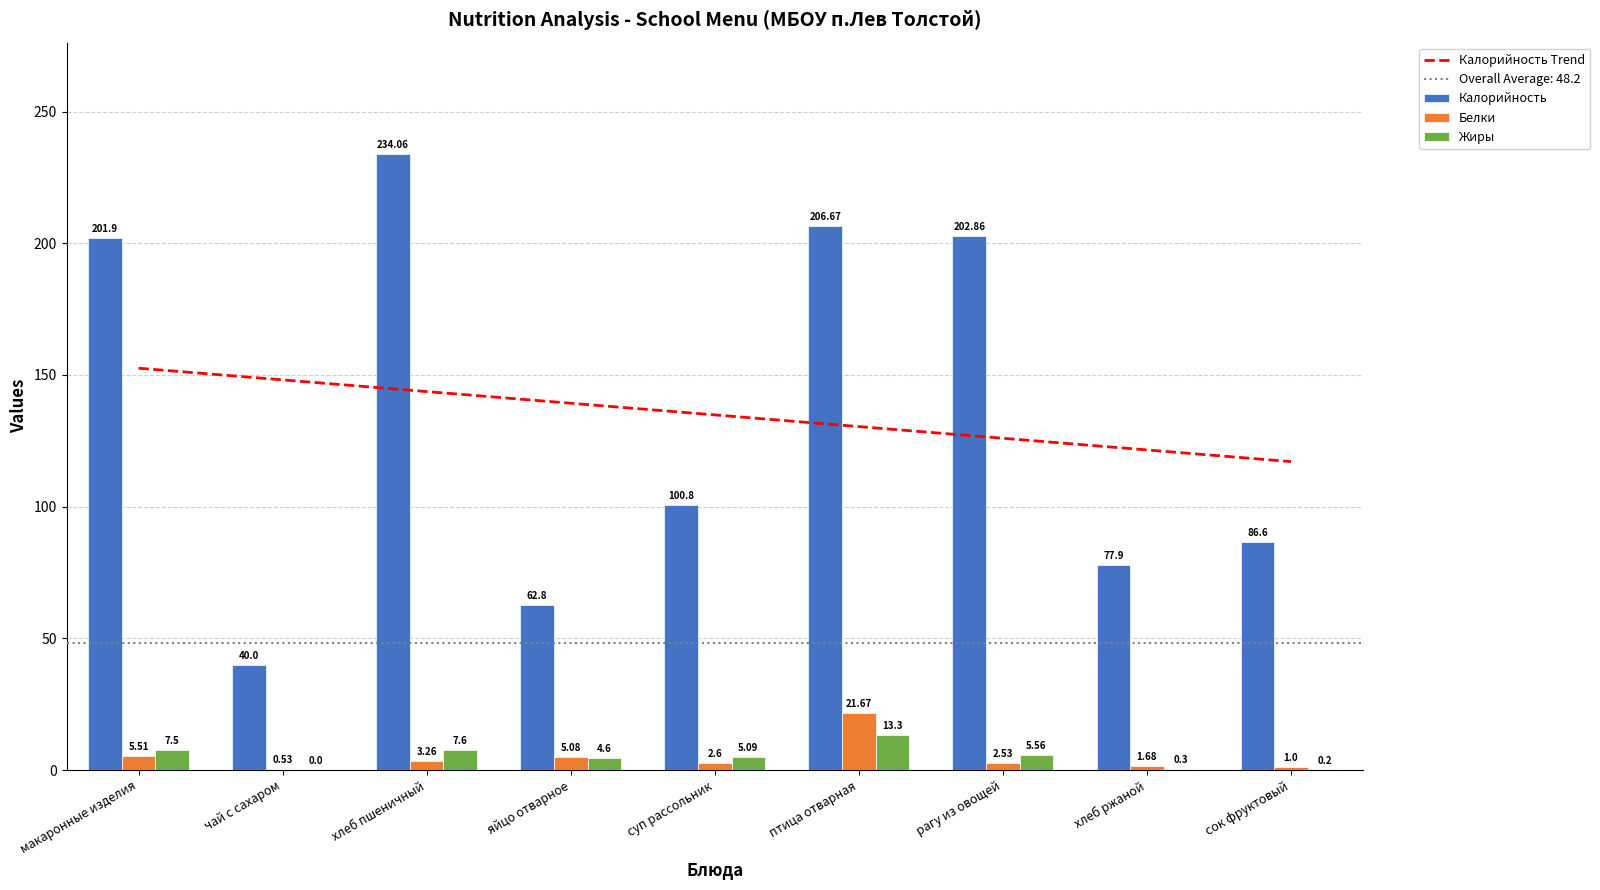

How many groups of bars are there?

9